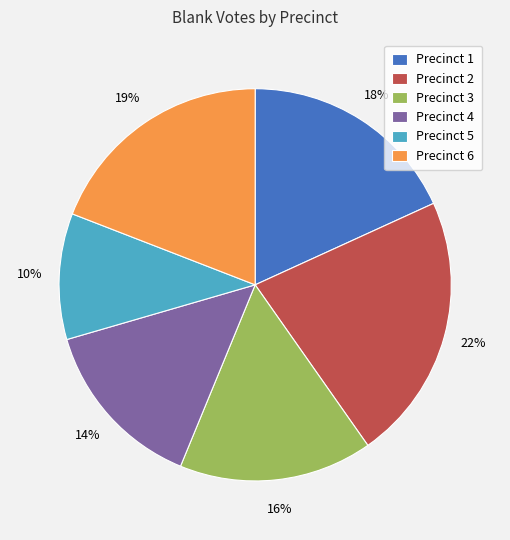

To the nearest percent, what percentage of the pie is Precinct 2?

22%